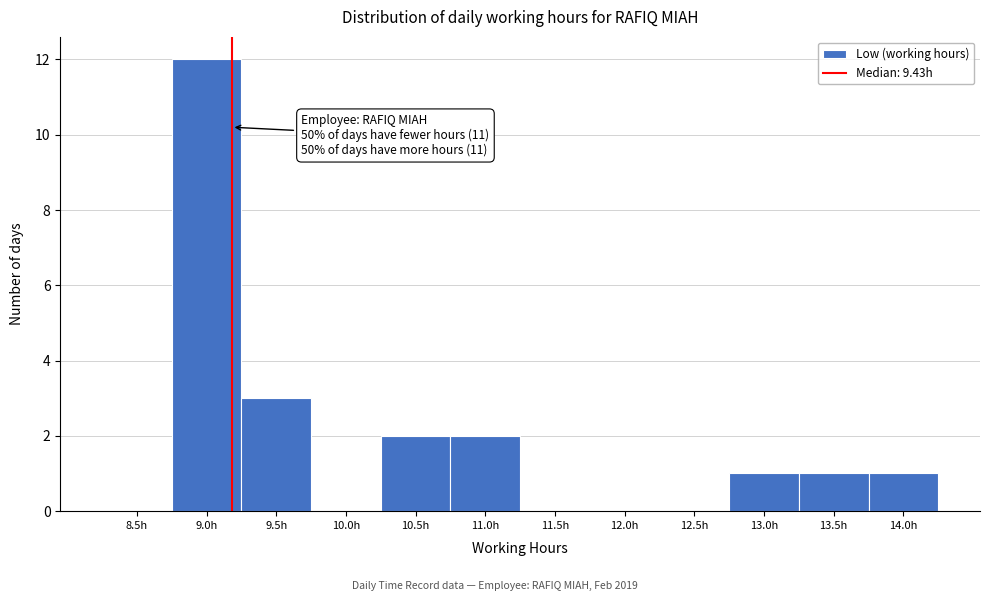

Reading right to left, extract all data points from this chart.

14.0h=1	13.5h=1	13.0h=1	12.5h=0	12.0h=0	11.5h=0	11.0h=2	10.5h=2	10.0h=0	9.5h=3	9.0h=12	8.5h=0